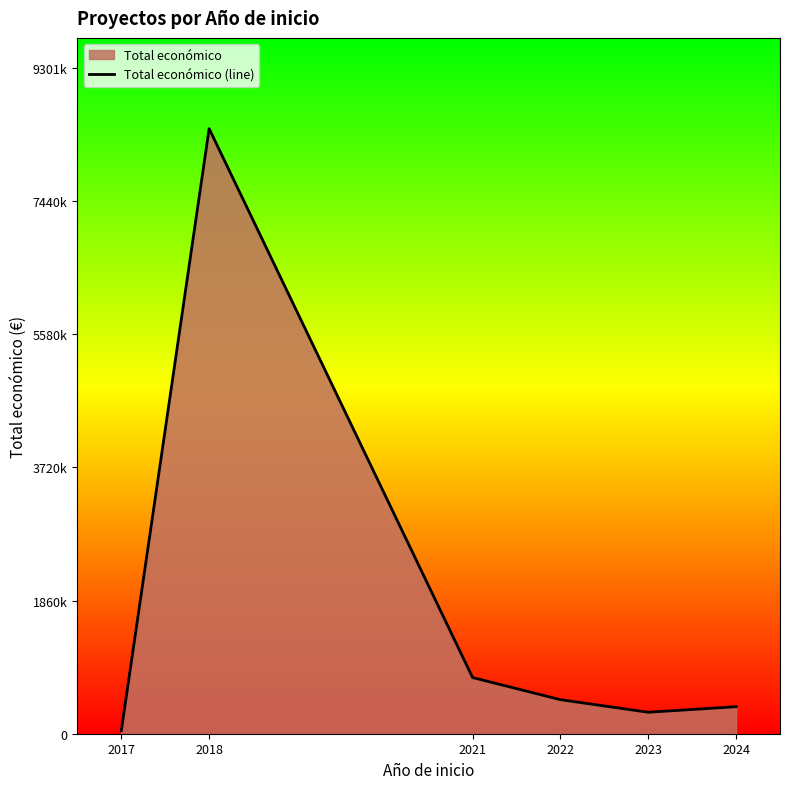

Does the chart have visible grid lines?

No